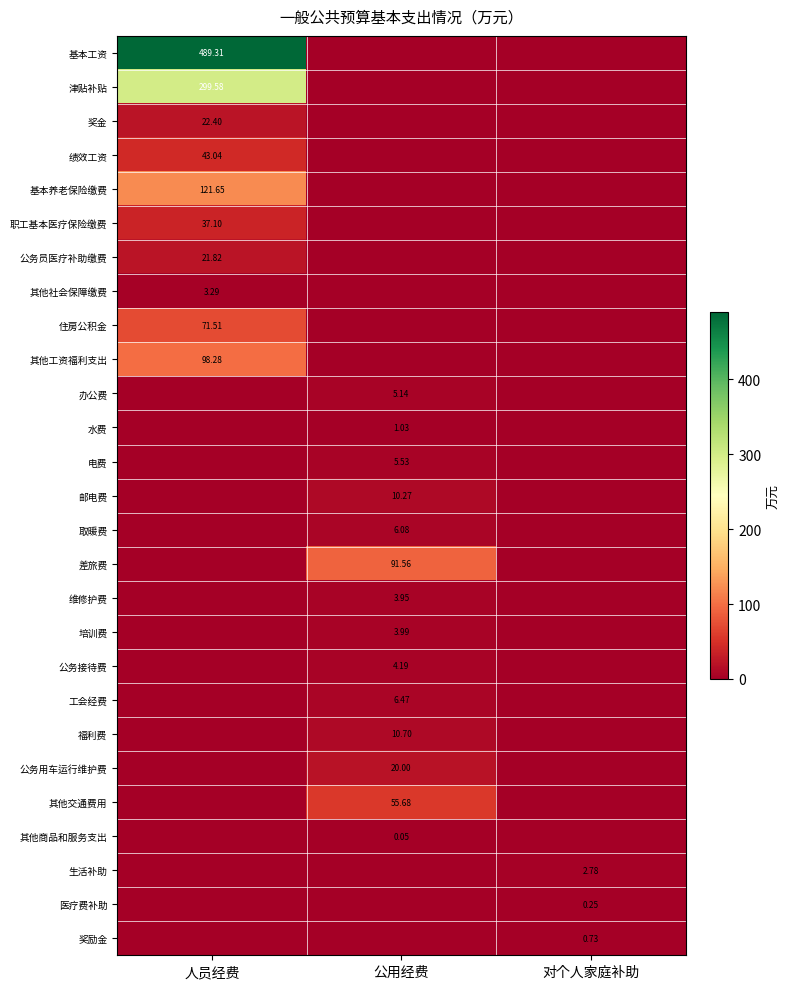

Is the value of 电费 at 公用经费 greater than the value of 培训费 at 公用经费?

Yes